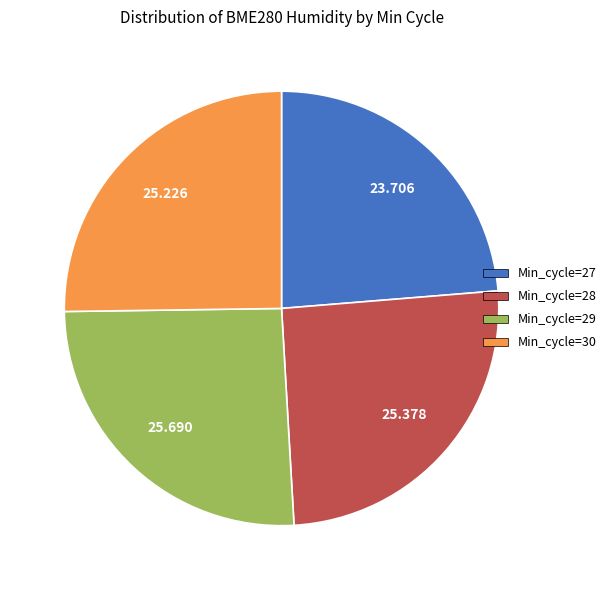

Is there a majority slice in this chart?

No